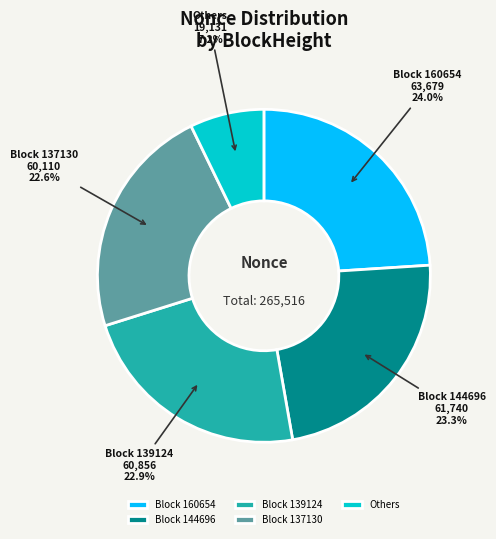

Which category has the smallest portion of the pie?

Others